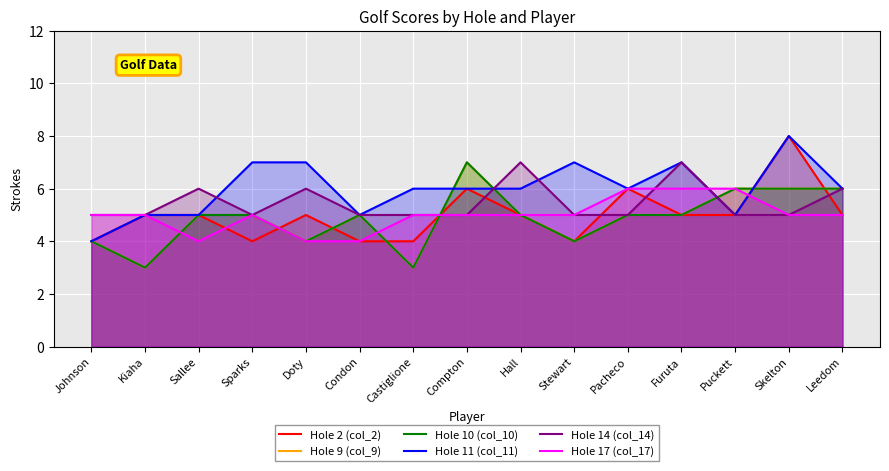

At which category does Hole 17 (col_17) reach its first local peak?

Sparks